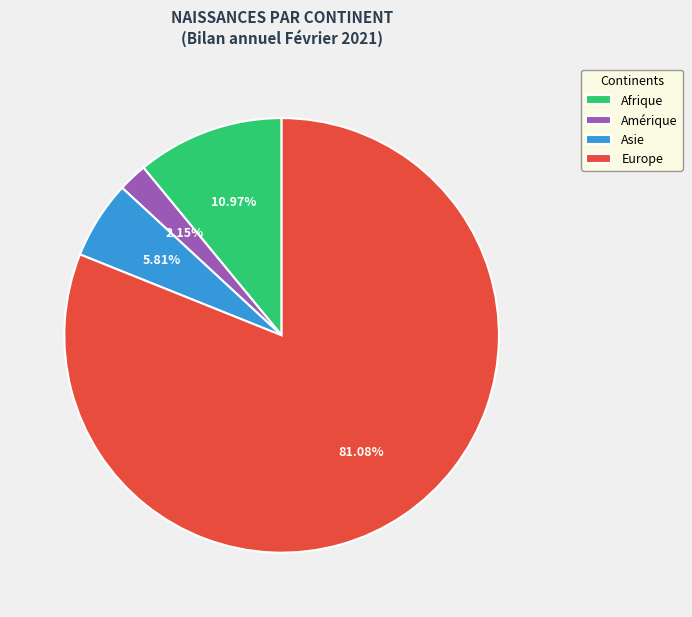

To the nearest percent, what is the average slice percentage?

25%